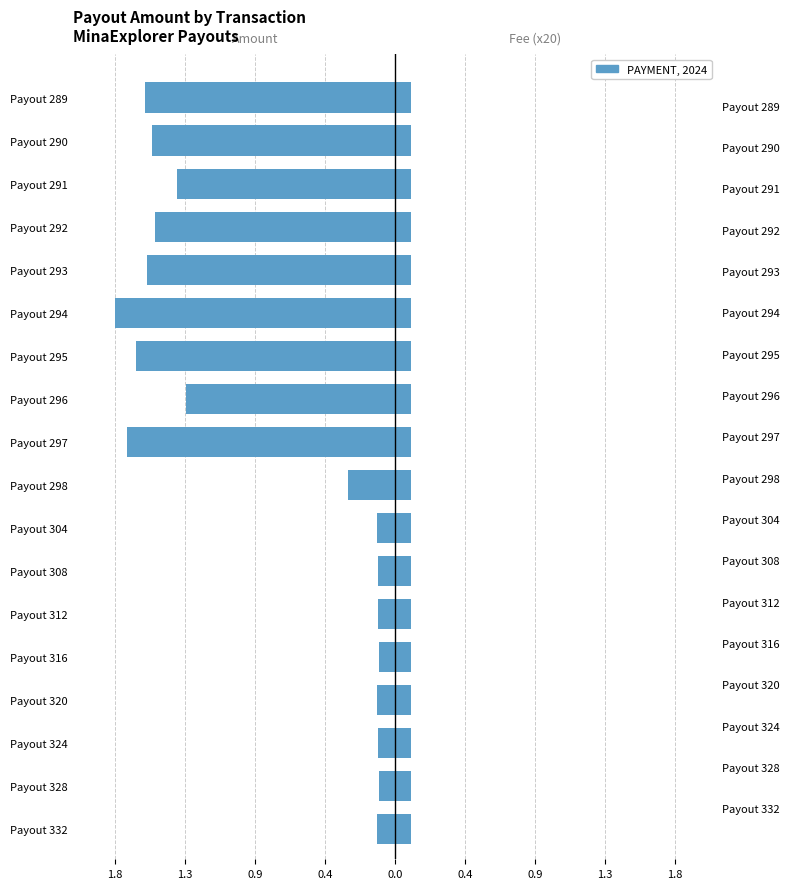

The Amount series shows -0.7 at Payout 295. True or false?

False